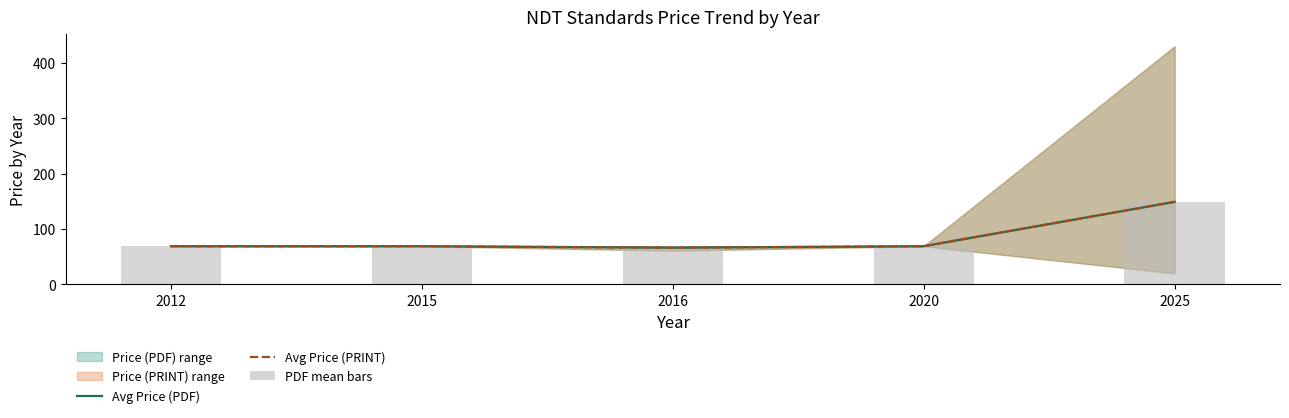

What is the highest value of the Avg Price (PDF) series?

149.0